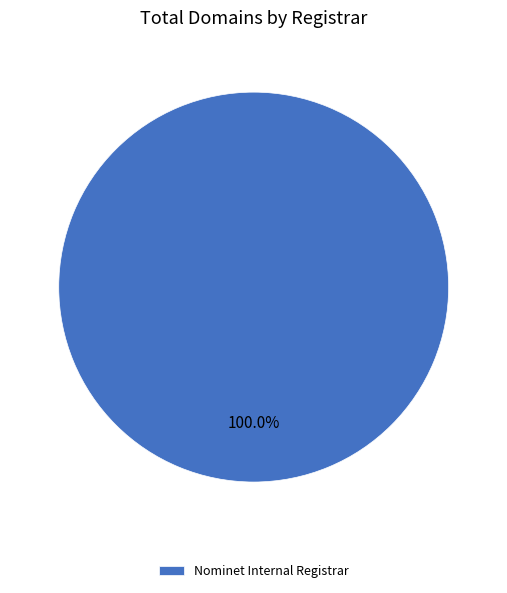

Rank the categories by value from highest to lowest.

Nominet Internal Registrar